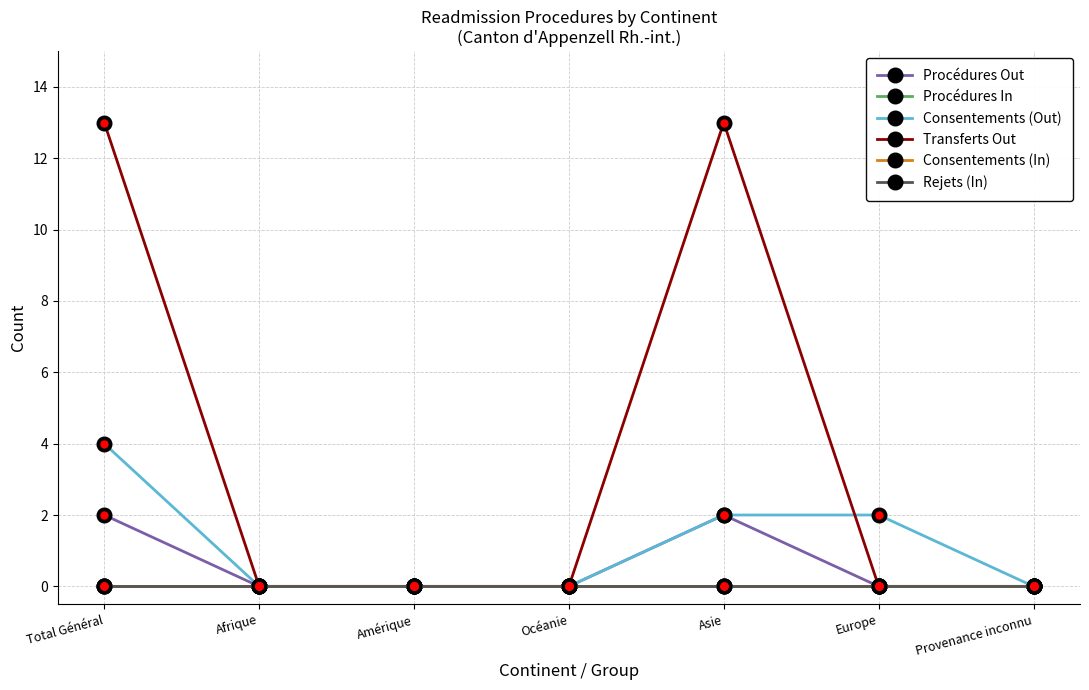

At which category does the chart reach its peak across all series?

Total Général